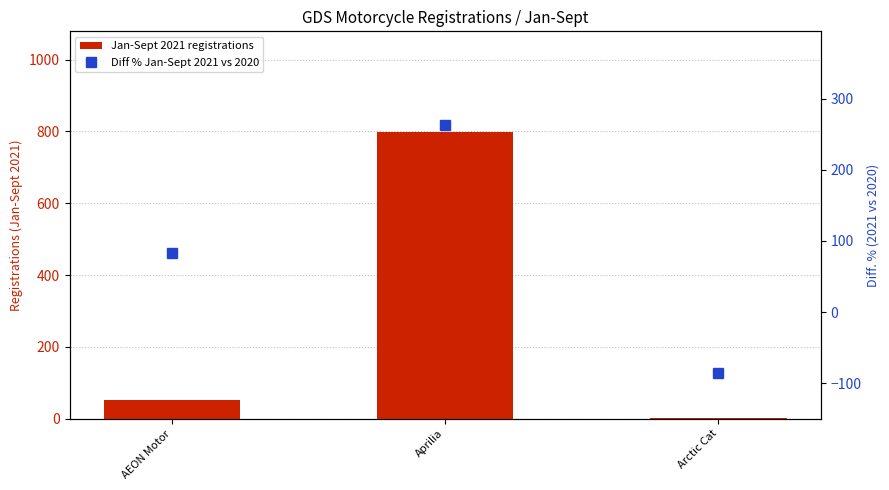

The value of Diff % Jan-Sept 2021 vs 2020 at Aprilia is 87.4. True or false?

False